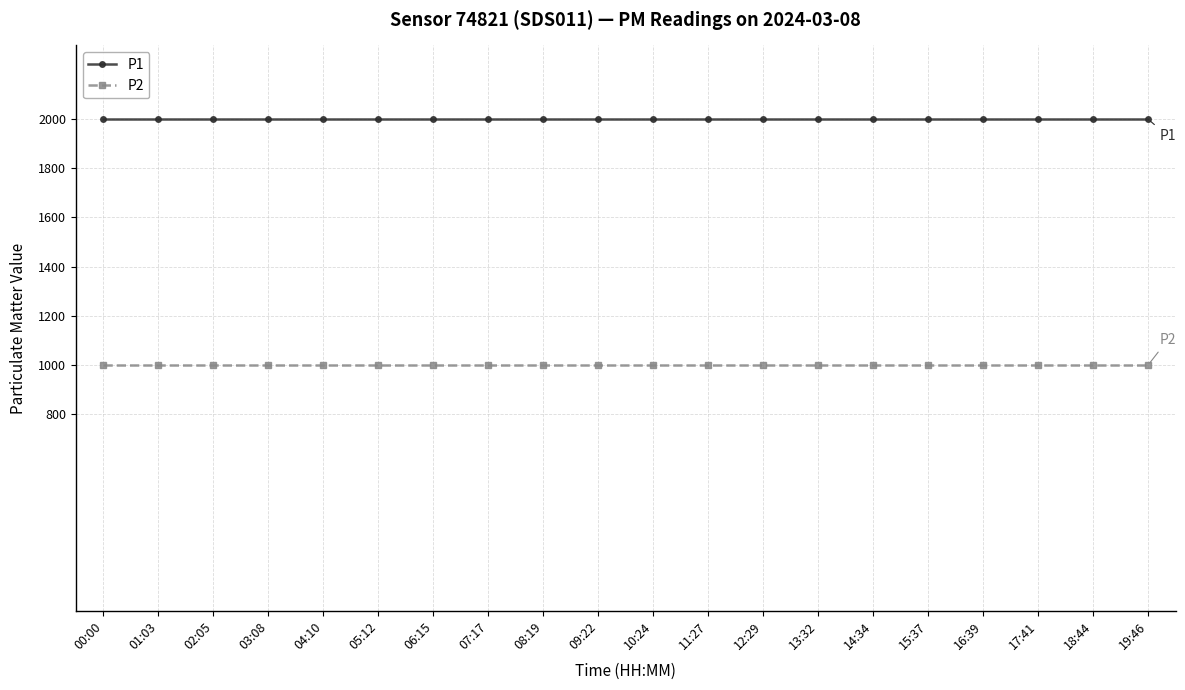

What is the average value of the P1 series?

1999.9